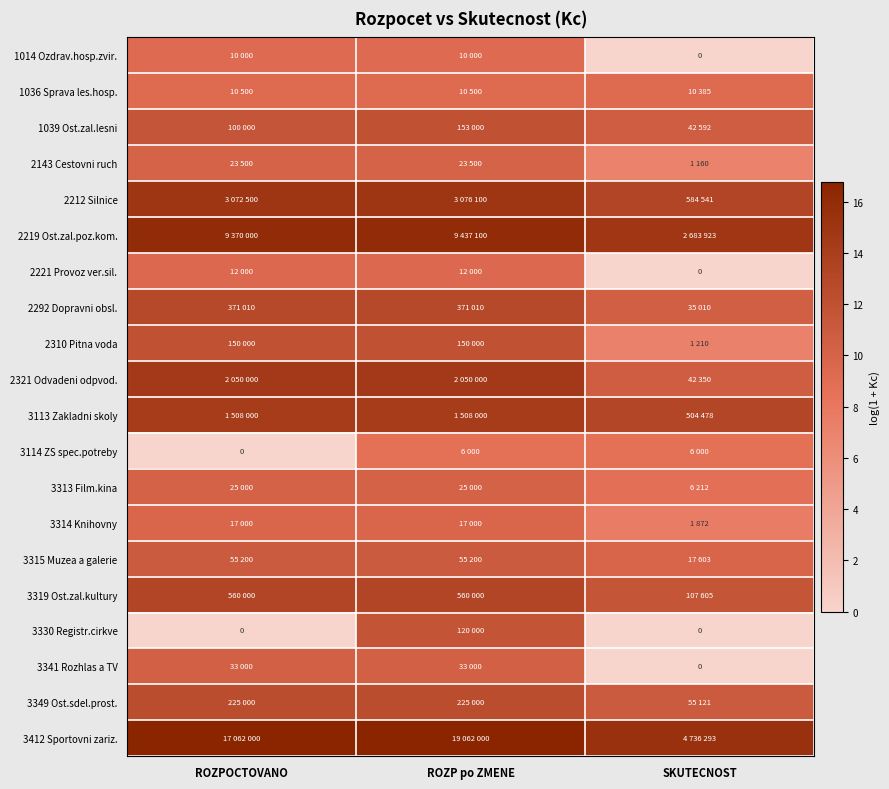

At how many categories does at least one series exceed 8?

3